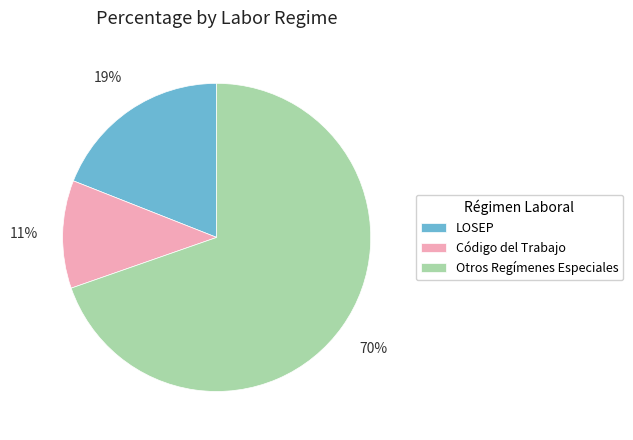

What is the largest slice in the pie chart?

Otros Regímenes Especiales